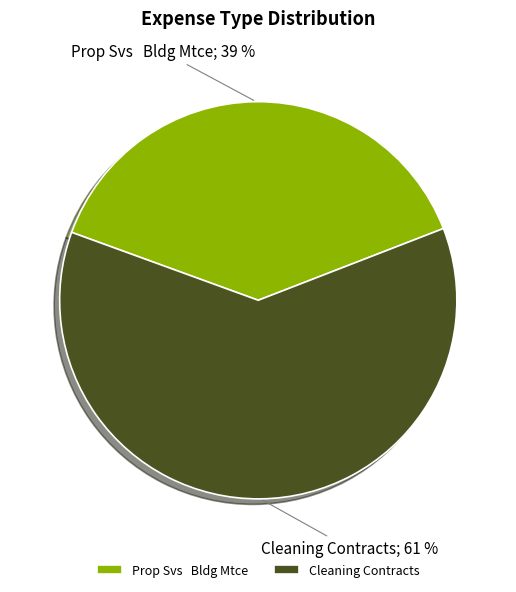

To the nearest percent, what is the average slice percentage?

50%